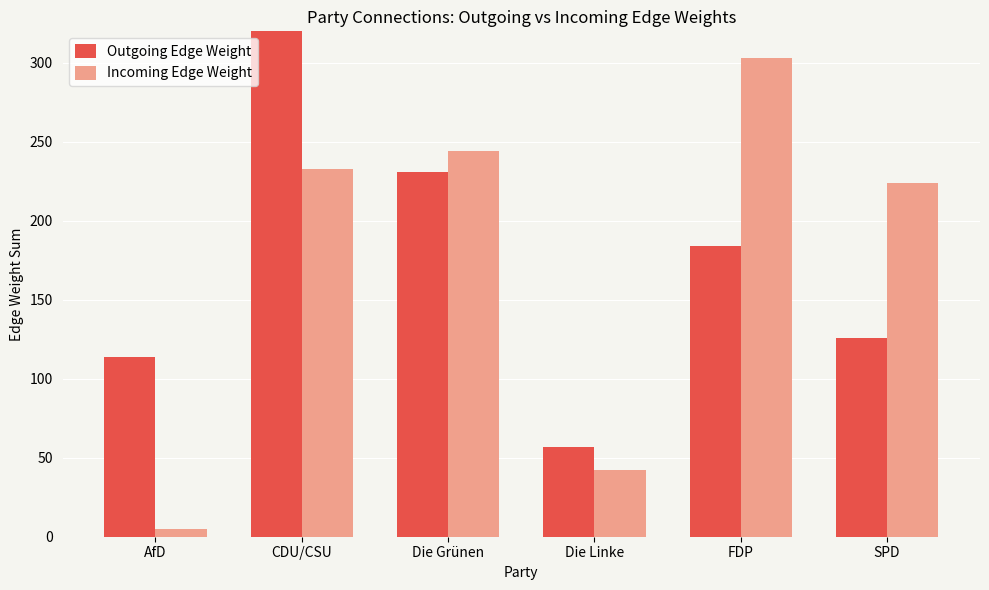

Does the chart contain stacked bars?

No